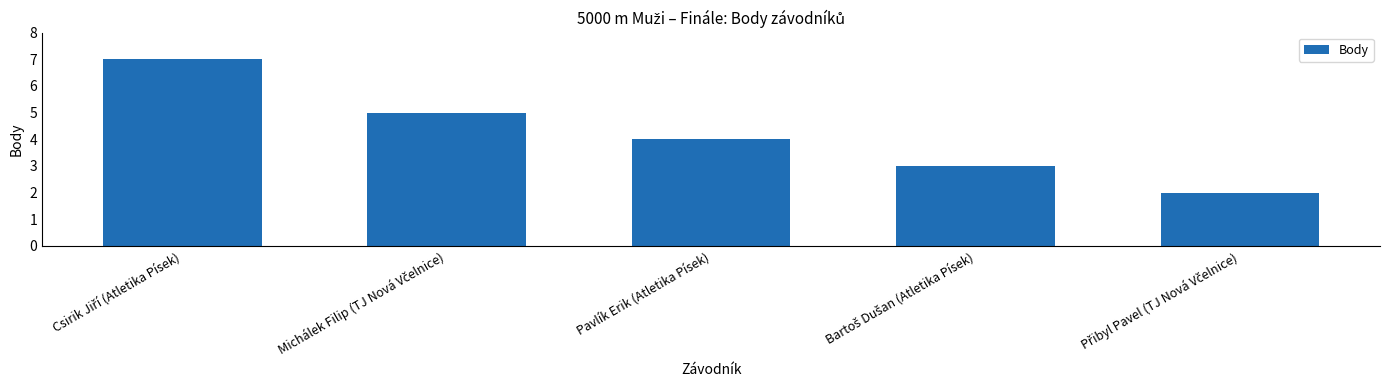

What is the value of the 1st bar from the left?

7